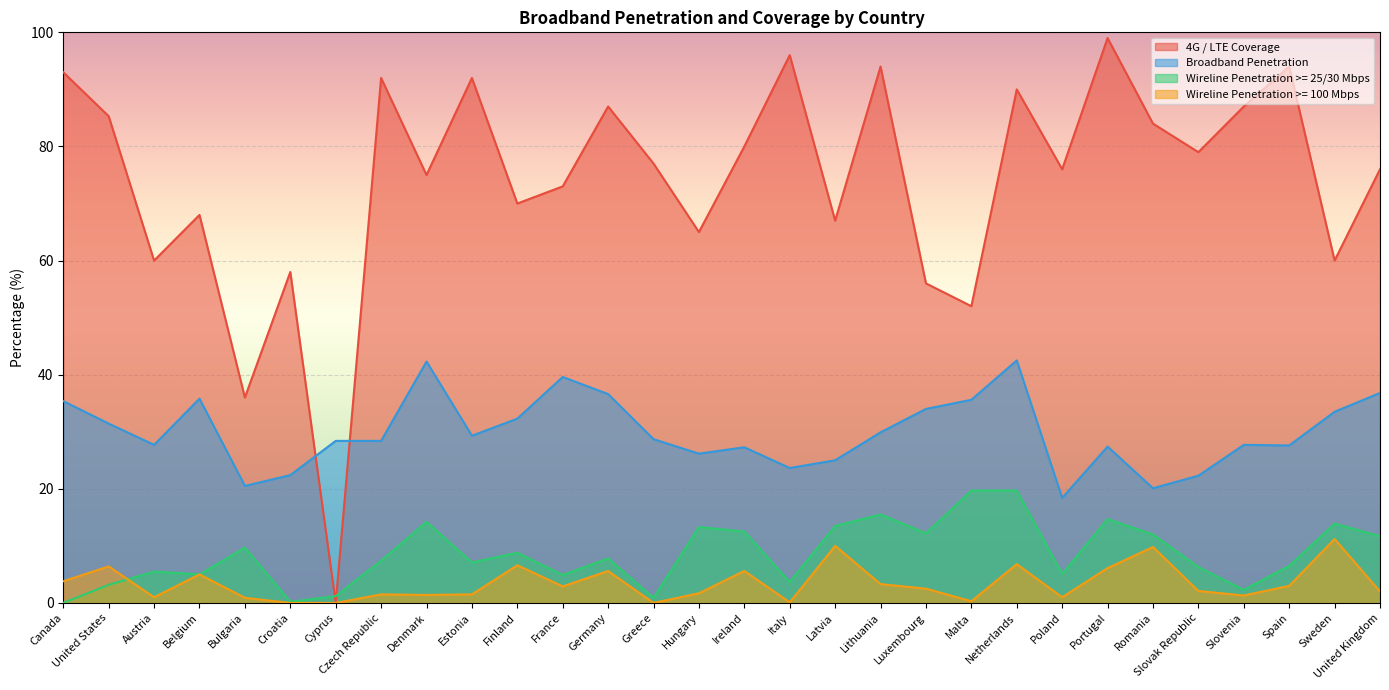

At which category does Wireline Penetration >= 100 Mbps reach its first local valley?

Austria